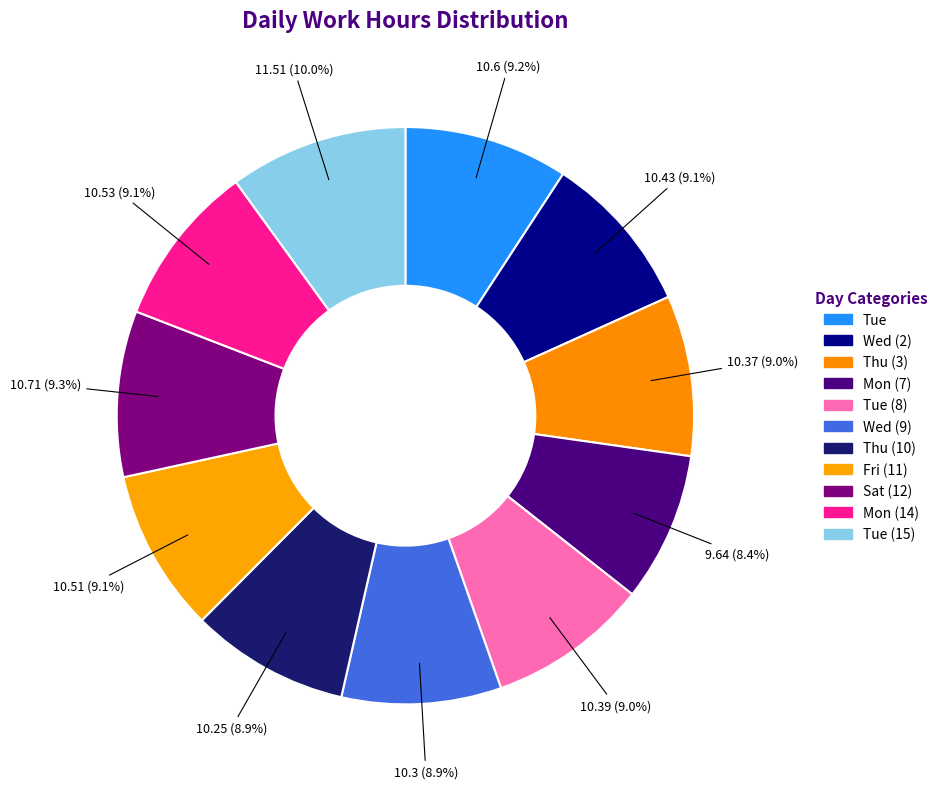

Count the number of slices in the pie.

11